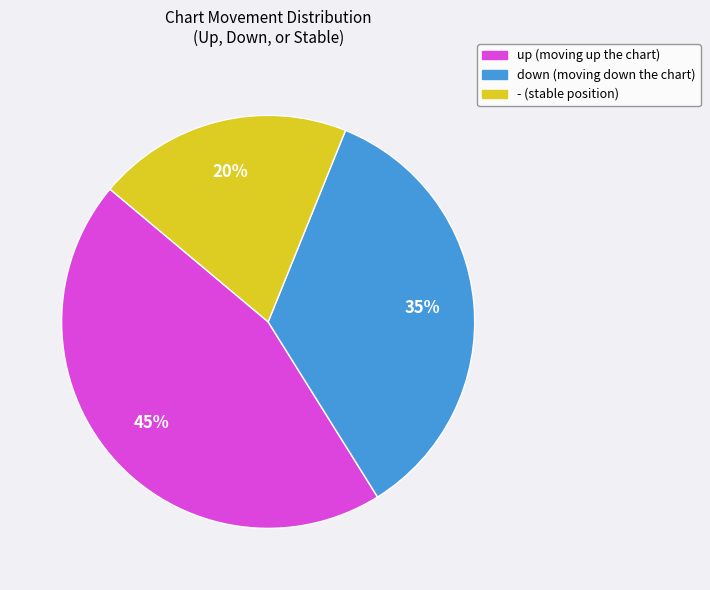

Does down represent more than half of the total?

No